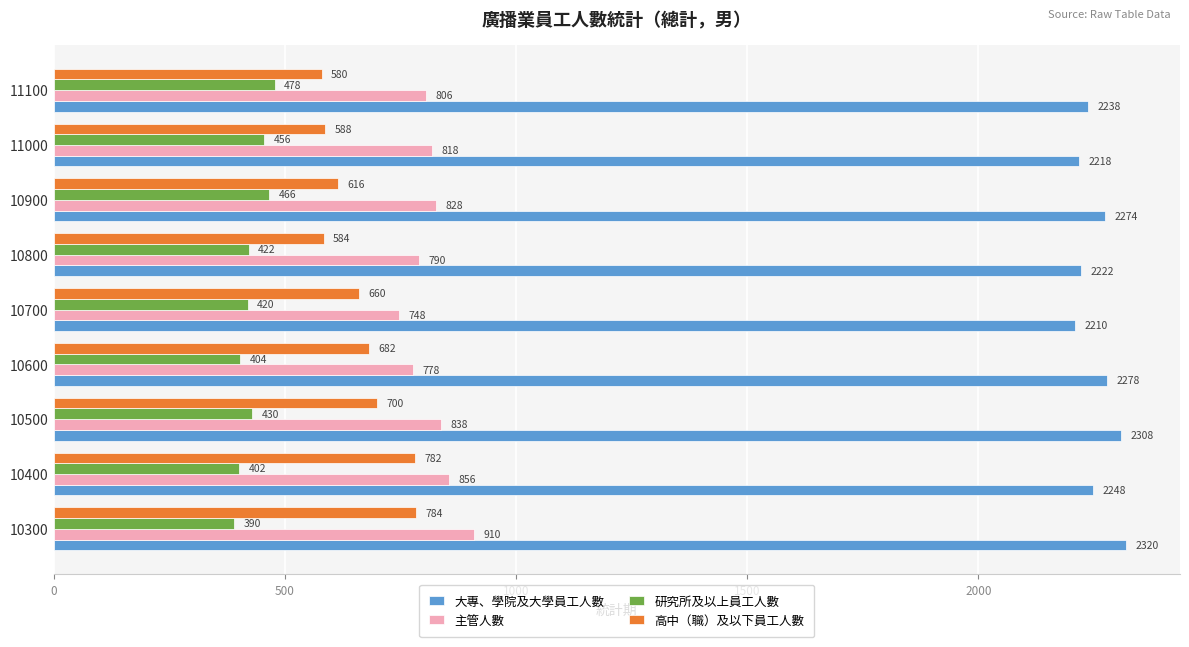

What are all the series names shown in the legend?

大專、學院及大學員工人數, 主管人數, 研究所及以上員工人數, 高中（職）及以下員工人數